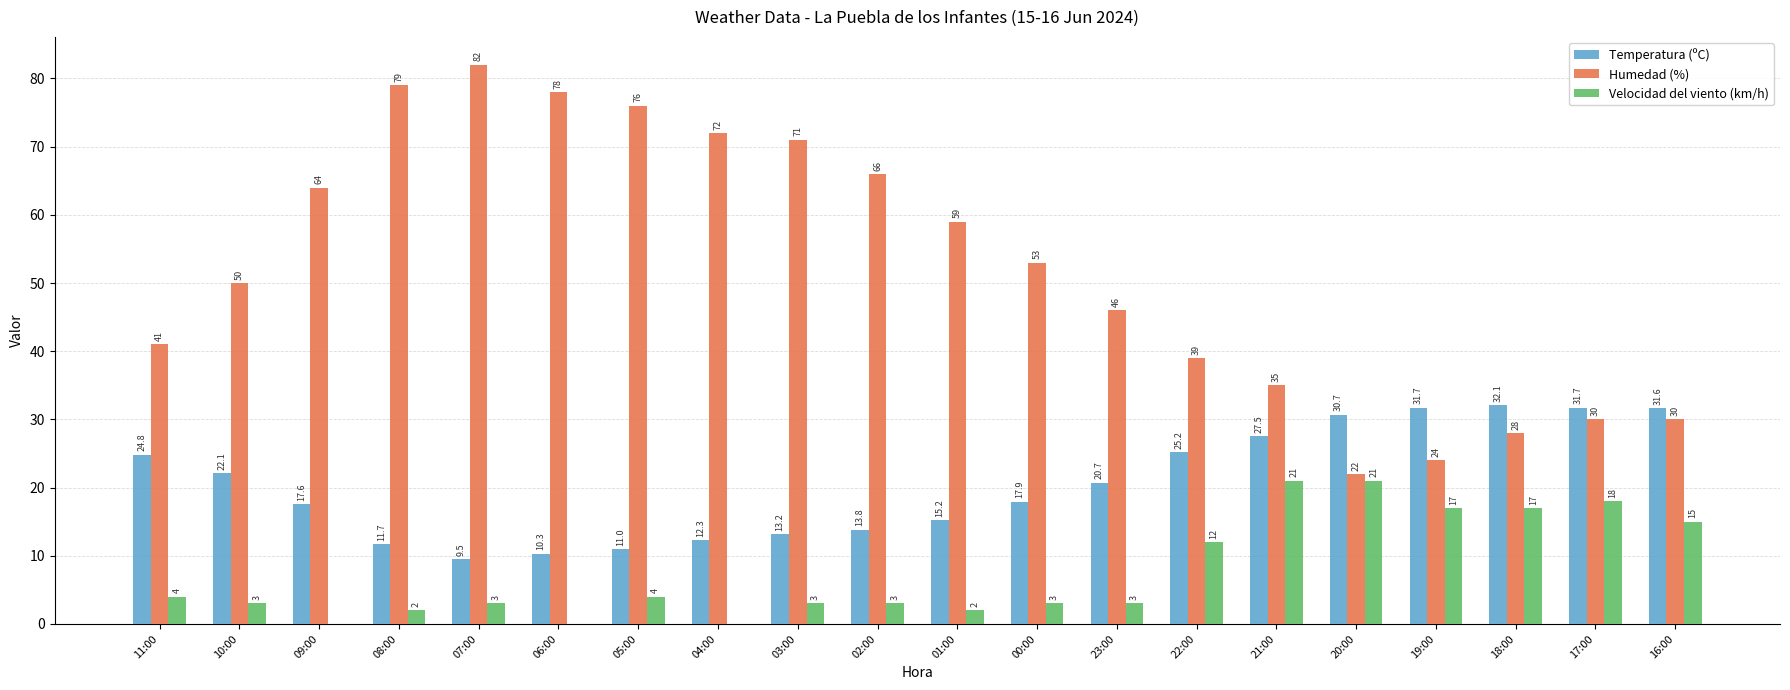

Between 03:00 and 02:00, which series saw the biggest shift?

Humedad (%)